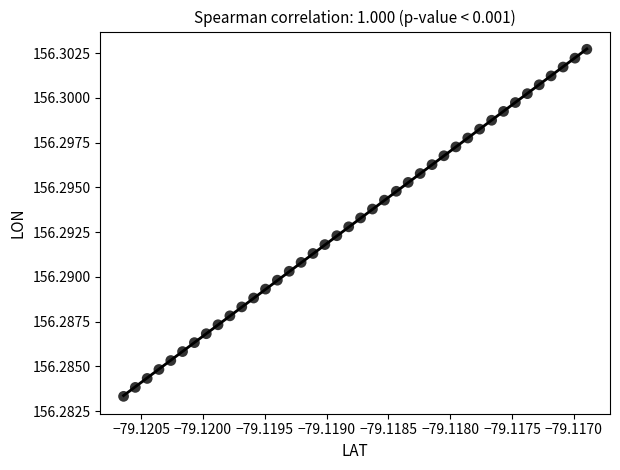

How many data points are displayed?

40